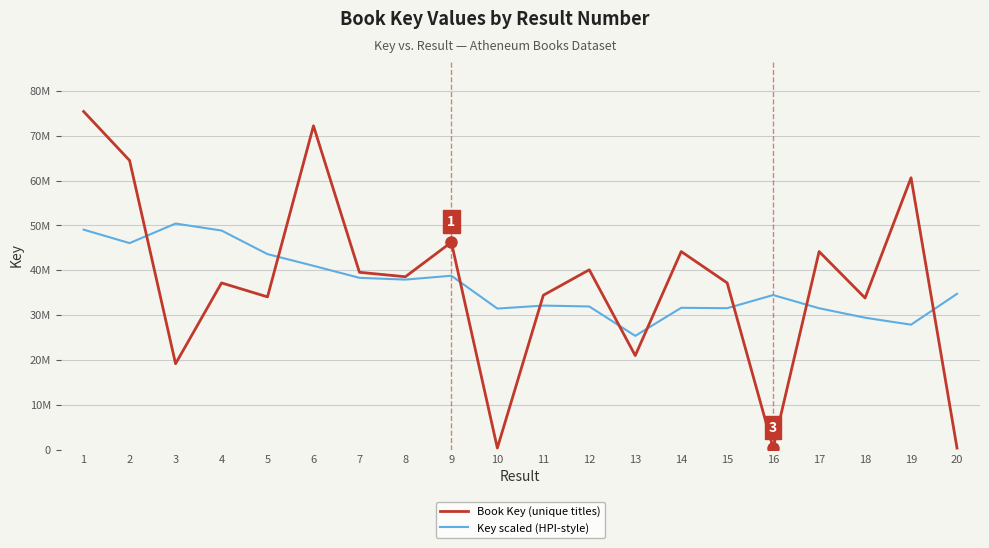

What is the maximum value for Key scaled (HPI-style)?

50417747.5